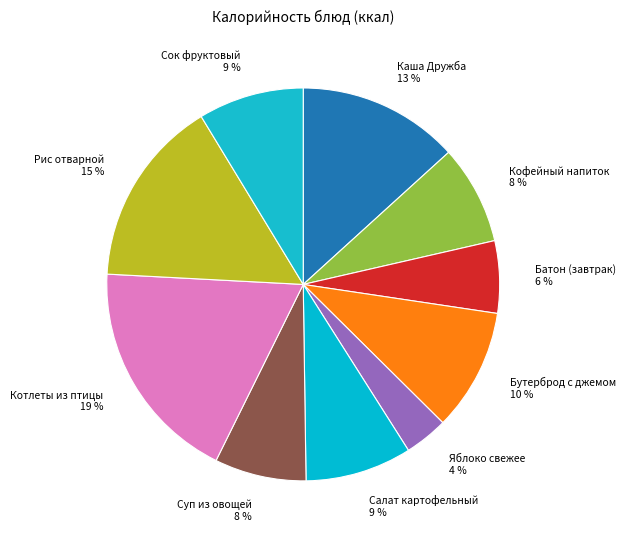

The Кофейный напиток slice represents 1% of the pie. True or false?

False